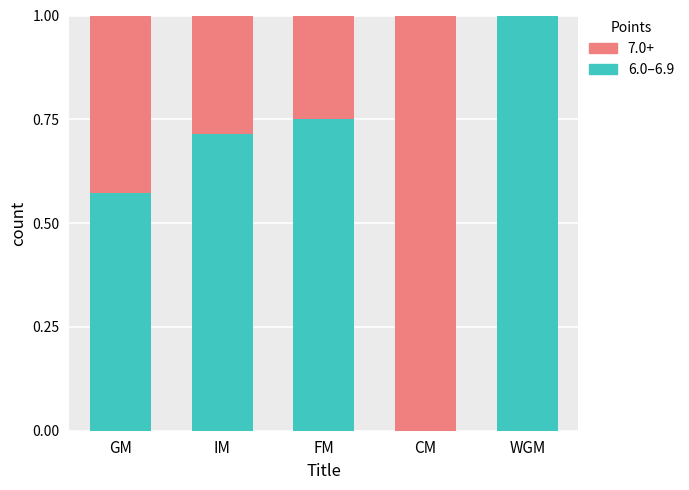

What is the total value across all series at GM?

1.0